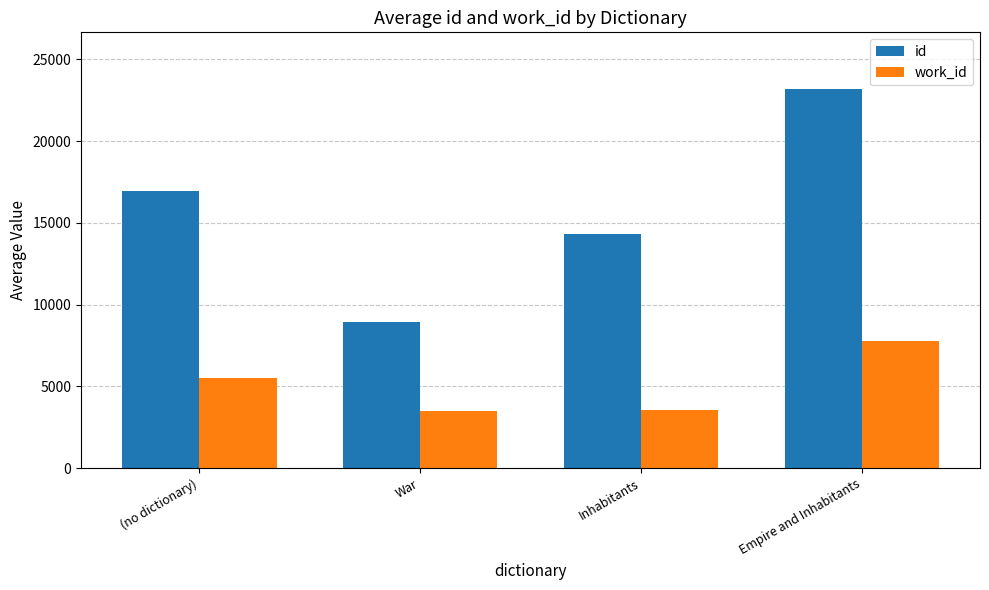

What is the spread (max minus min) of values at War?

5453.0